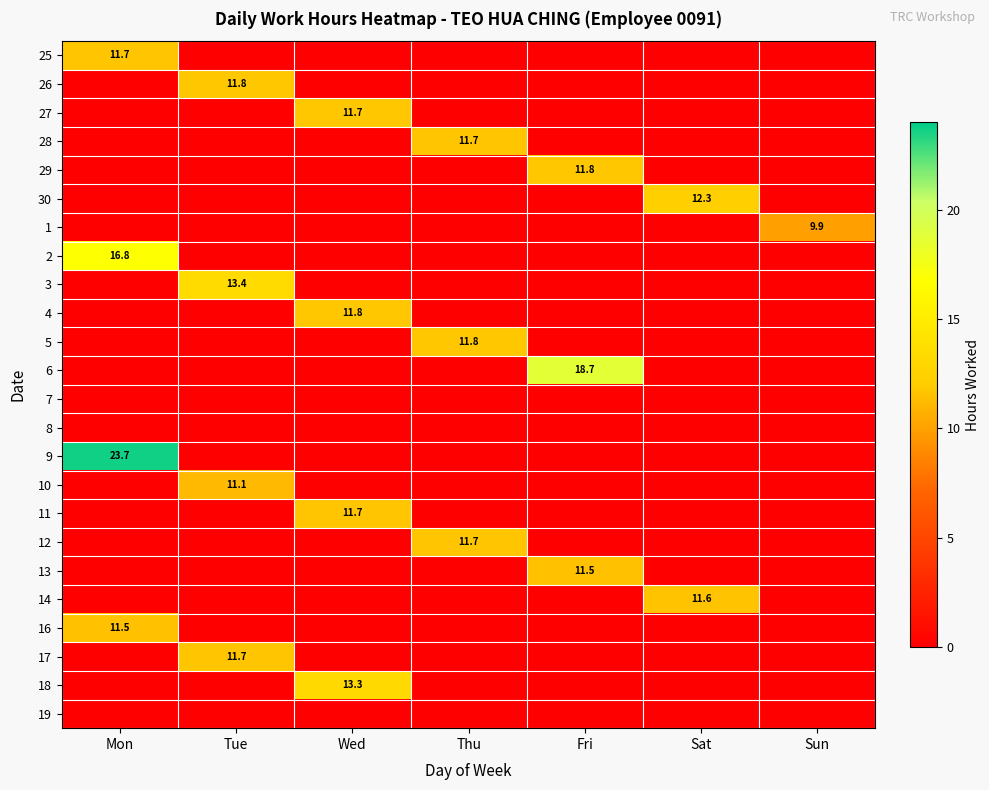

Is it true that 29 equals 11.8 at Fri?

True